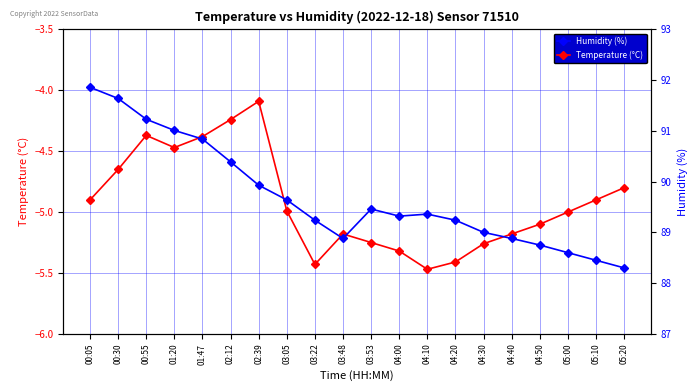

How many categories are shown in the chart?

20